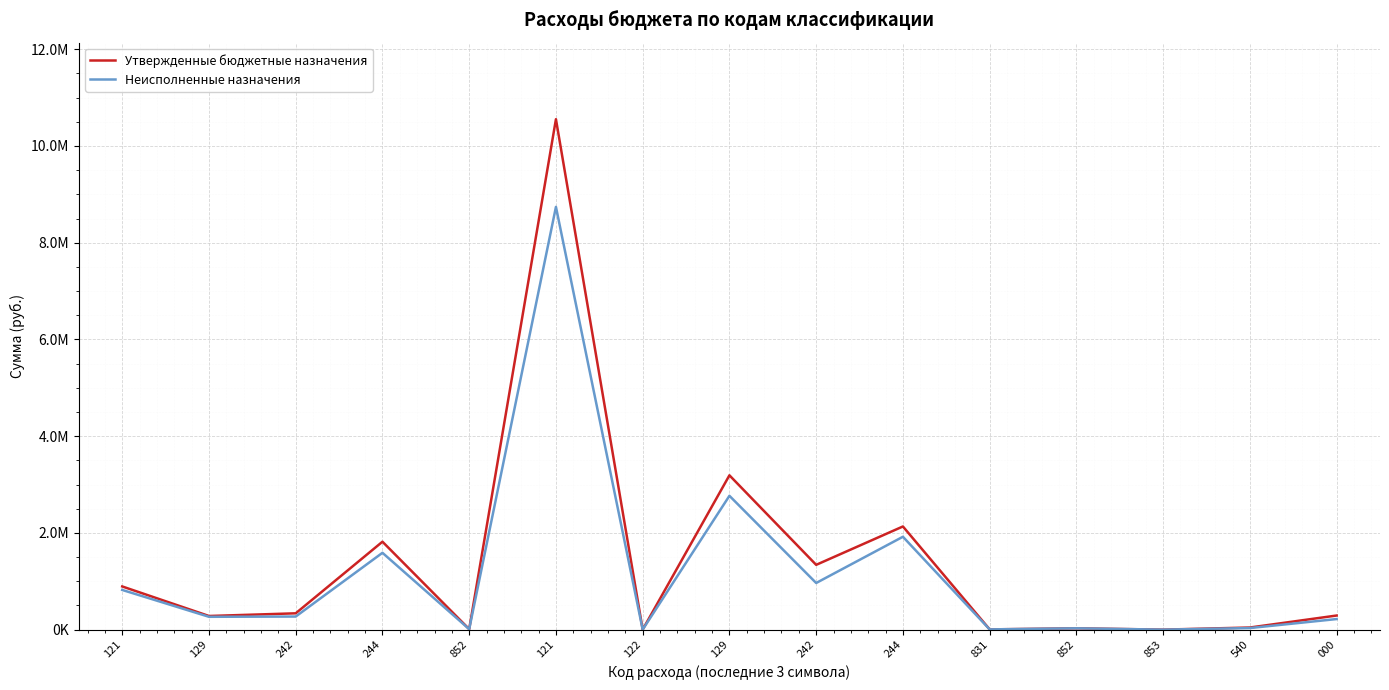

What is the label of the 5th point from the left?

852